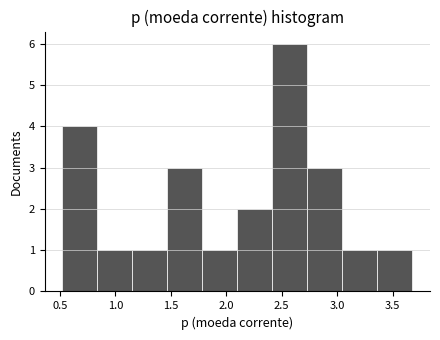

Reading left to right, transcribe this chart: for each bar, give the range it covers on the x-axis and its height. Neither the bar edges nor the heights are printed on the chart, so give them approximately, as read against the axes.

0.50 to 0.85: 4
0.85 to 1.15: 1
1.15 to 1.45: 1
1.45 to 1.80: 3
1.80 to 2.10: 1
2.10 to 2.40: 2
2.40 to 2.75: 6
2.75 to 3.05: 3
3.05 to 3.35: 1
3.35 to 3.70: 1